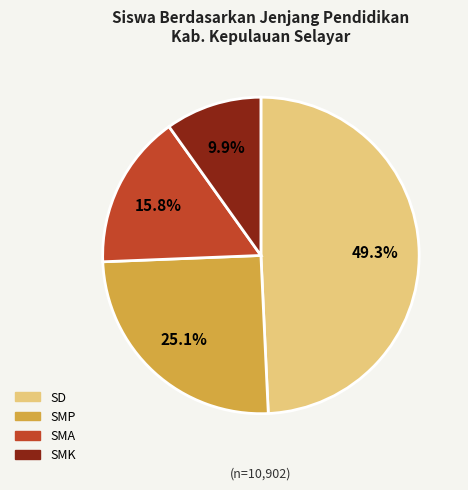

Is there any slice that represents more than half of the pie?

No